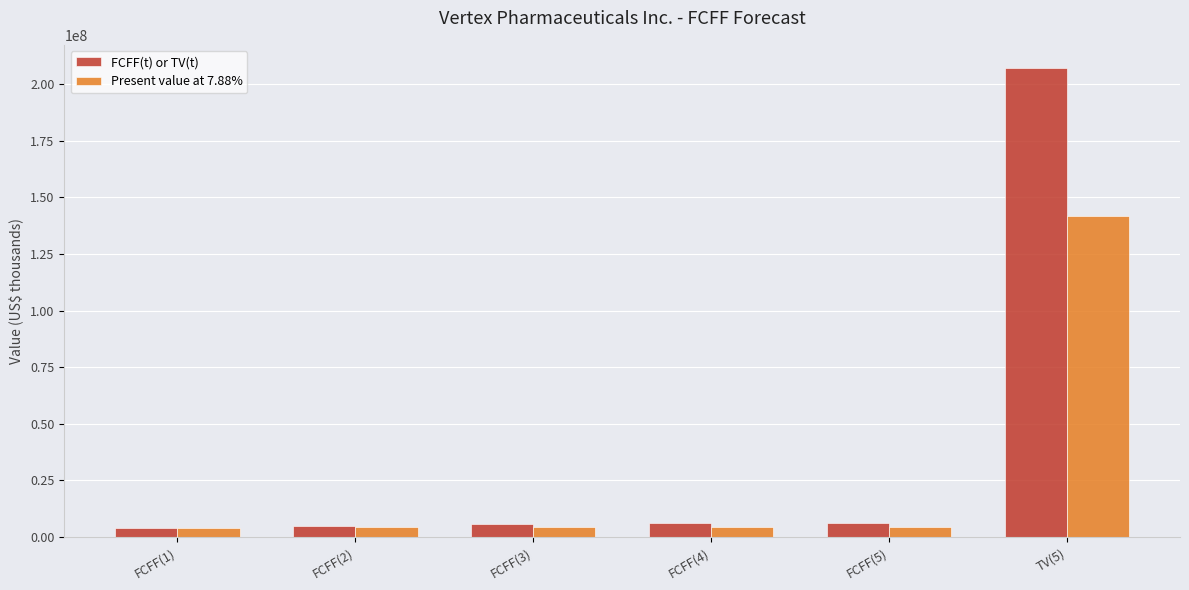

Rank the series by their maximum value, from lowest to highest.

Present value at 7.88%, FCFF(t) or TV(t)